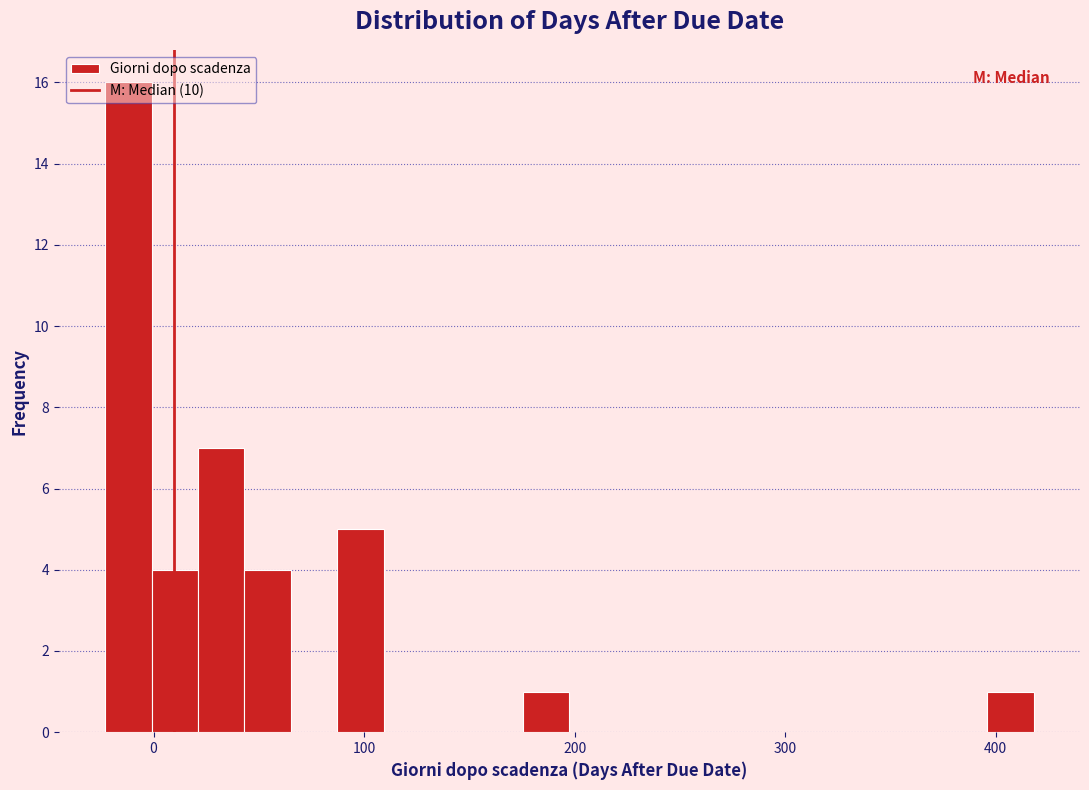

Read against the x-axis, roughly where is the centre of the tallest bar?

-10